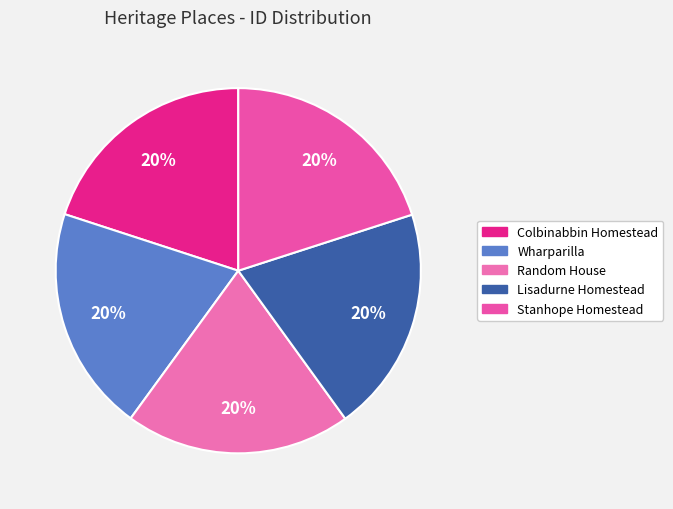

What percentage is the Wharparilla slice, to the nearest percent?

20%